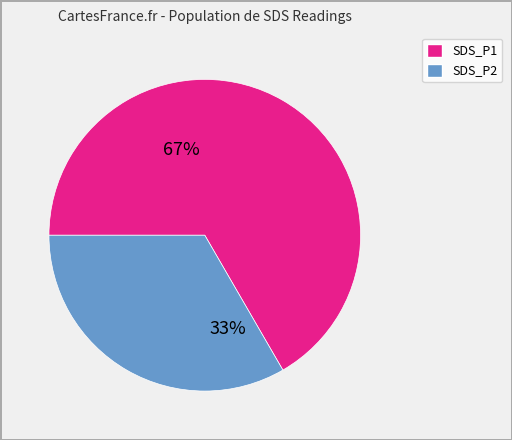

To the nearest percent, what is the average slice percentage?

50%